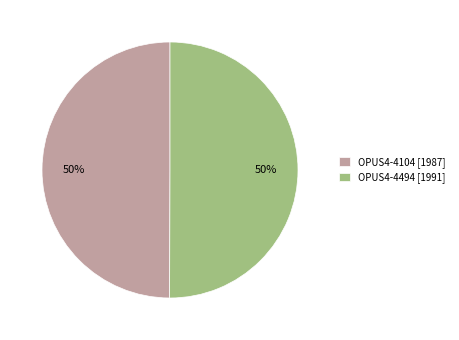

Combined, do OPUS4-4494 [1991] and OPUS4-4104 [1987] account for over 50%?

Yes